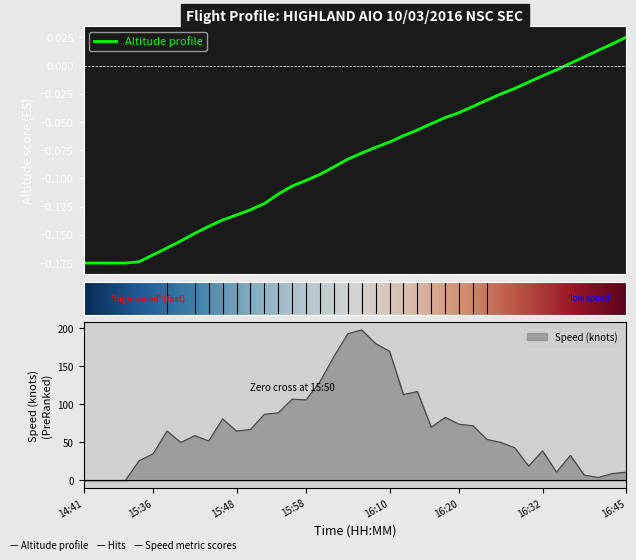

Reading right to left, list all the values displayed in this chart.

altitude: 0.0	0.0	0.0	0.0	0.0	-0.0	-0.0	-0.0	-0.0	-0.0	-0.0	-0.0	-0.0	-0.0	-0.1	-0.1	-0.1	-0.1	-0.1	-0.1	-0.1	-0.1	-0.1	-0.1	-0.1	-0.1	-0.1	-0.1	-0.1	-0.1	-0.1	-0.1	-0.2	-0.2	-0.2	-0.2	-0.2	-0.2	-0.2	-0.2
speed: 11.0	9.0	4.0	7.0	33.0	11.0	39.0	19.0	43.0	50.0	54.0	72.0	74.0	83.0	70.0	117.0	113.0	170.0	180.0	198.0	193.0	163.0	130.0	106.0	107.0	89.0	87.0	67.0	65.0	81.0	52.0	59.0	50.0	65.0	35.0	26.0	0.0	0.0	0.0	0.0